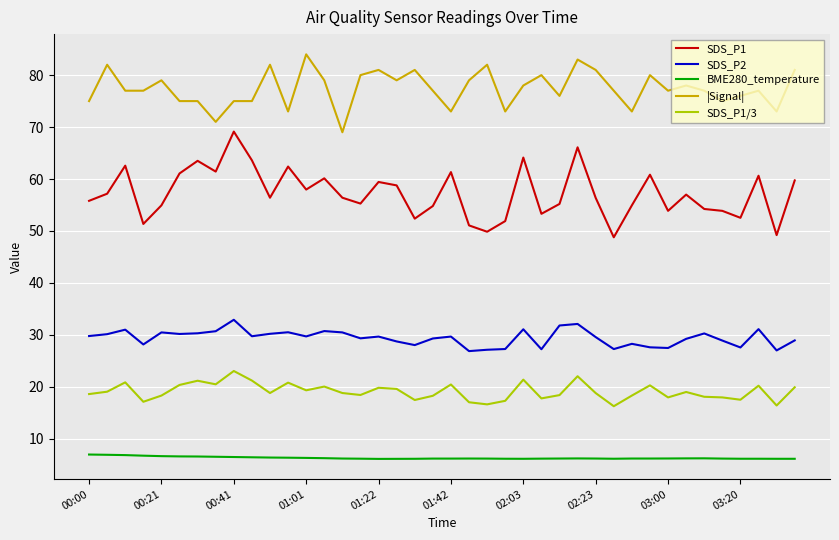

Count the number of categories in the chart.

40